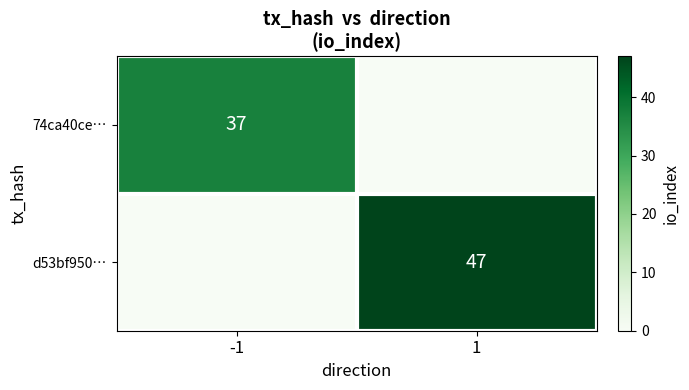

At which category is the sum across all series the highest?

1